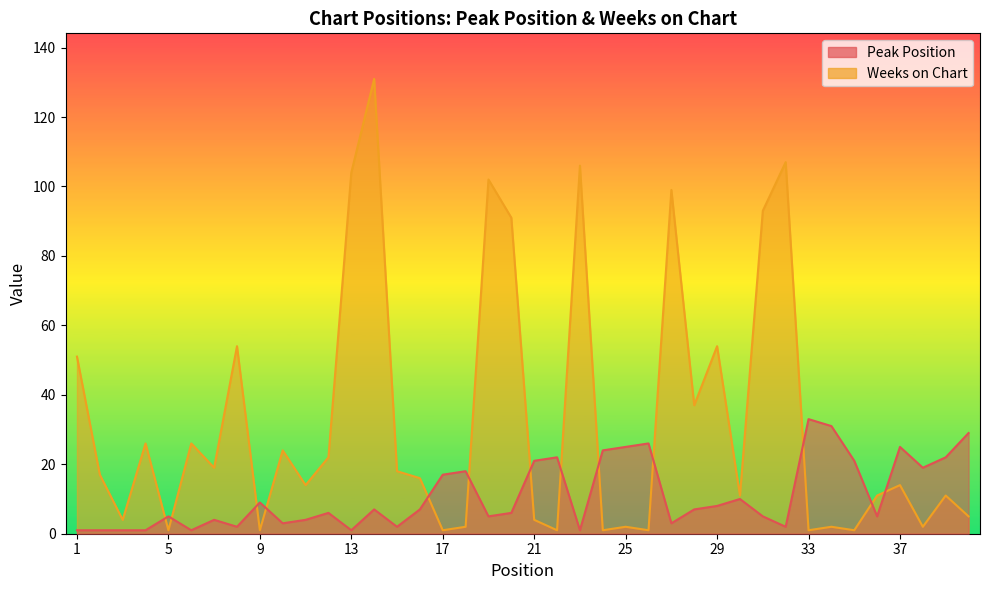

Does the chart display data point markers on the line(s)?

No